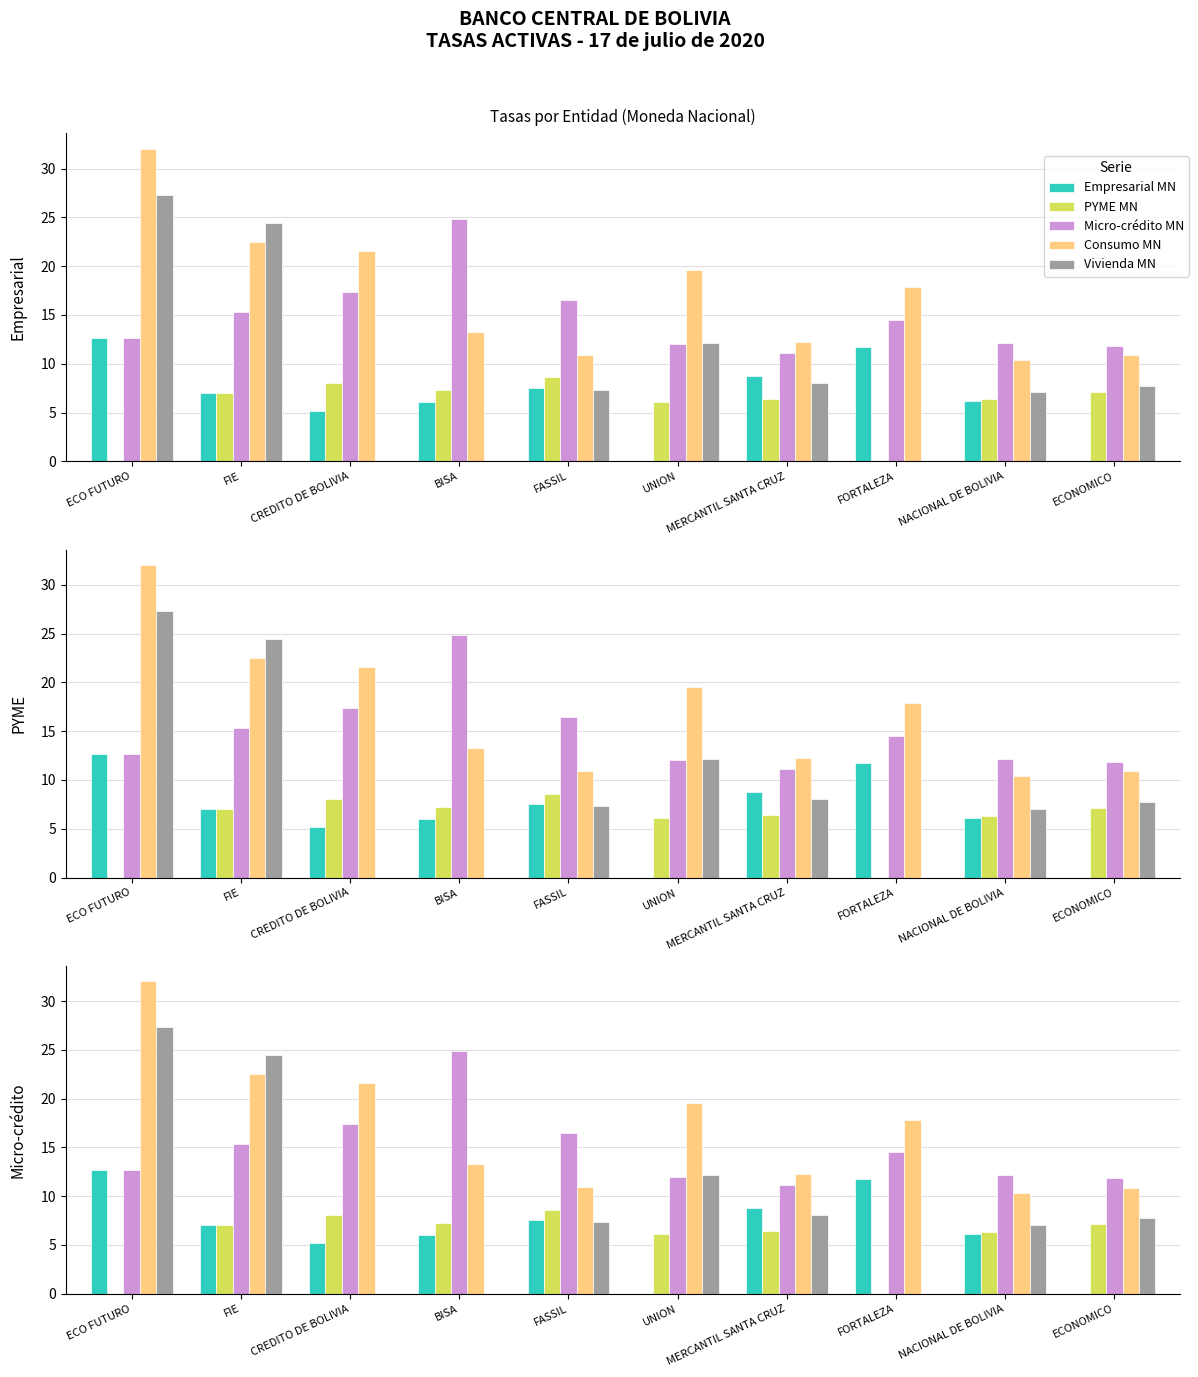

Reading left to right, extract all data points from this chart.

Empresarial MN: ECO FUTURO=12.7	FIE=7.0	CREDITO DE BOLIVIA=5.2	BISA=6.0	FASSIL=7.5	UNION=0.0	MERCANTIL SANTA CRUZ=8.8	FORTALEZA=11.7	NACIONAL DE BOLIVIA=6.1	ECONOMICO=0.0
PYME MN: ECO FUTURO=0.0	FIE=7.0	CREDITO DE BOLIVIA=8.0	BISA=7.3	FASSIL=8.6	UNION=6.1	MERCANTIL SANTA CRUZ=6.4	FORTALEZA=0.0	NACIONAL DE BOLIVIA=6.3	ECONOMICO=7.1
Micro-crédito MN: ECO FUTURO=12.7	FIE=15.3	CREDITO DE BOLIVIA=17.4	BISA=24.9	FASSIL=16.5	UNION=12.0	MERCANTIL SANTA CRUZ=11.1	FORTALEZA=14.5	NACIONAL DE BOLIVIA=12.1	ECONOMICO=11.8
Consumo MN: ECO FUTURO=32.0	FIE=22.5	CREDITO DE BOLIVIA=21.6	BISA=13.3	FASSIL=10.9	UNION=19.6	MERCANTIL SANTA CRUZ=12.2	FORTALEZA=17.8	NACIONAL DE BOLIVIA=10.4	ECONOMICO=10.9
Vivienda MN: ECO FUTURO=27.3	FIE=24.4	CREDITO DE BOLIVIA=0.0	BISA=0.0	FASSIL=7.3	UNION=12.1	MERCANTIL SANTA CRUZ=8.0	FORTALEZA=0.0	NACIONAL DE BOLIVIA=7.1	ECONOMICO=7.8